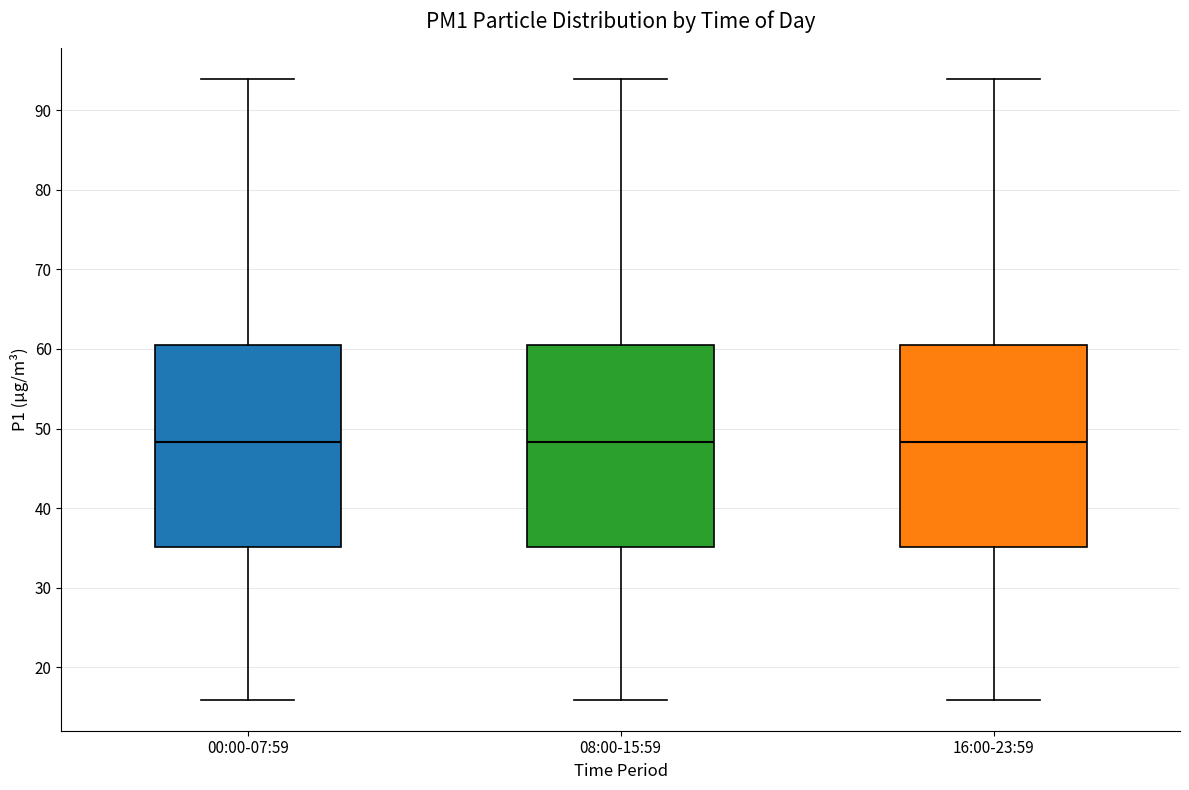

Reading left to right, transcribe this box plot: for each box, give where its median line is, the range the box spans, and where its two whiskers end, as read against the y-axis. The values are not printed on the chart, so give them approximately, as read against the axis.

00:00-07:59: median 48, box 35 to 60, whiskers 16 to 94
08:00-15:59: median 48, box 35 to 60, whiskers 16 to 94
16:00-23:59: median 48, box 35 to 60, whiskers 16 to 94